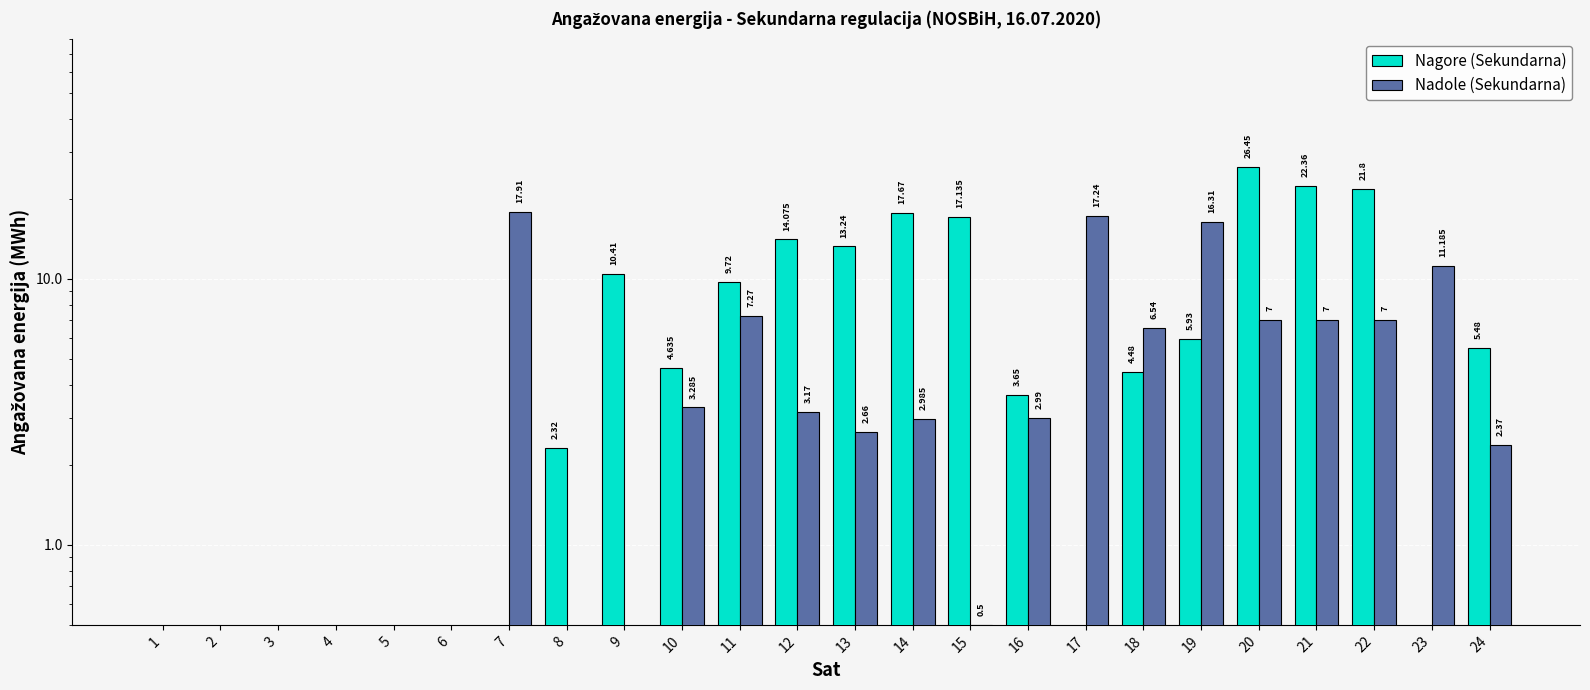

How many groups of bars are there?

24